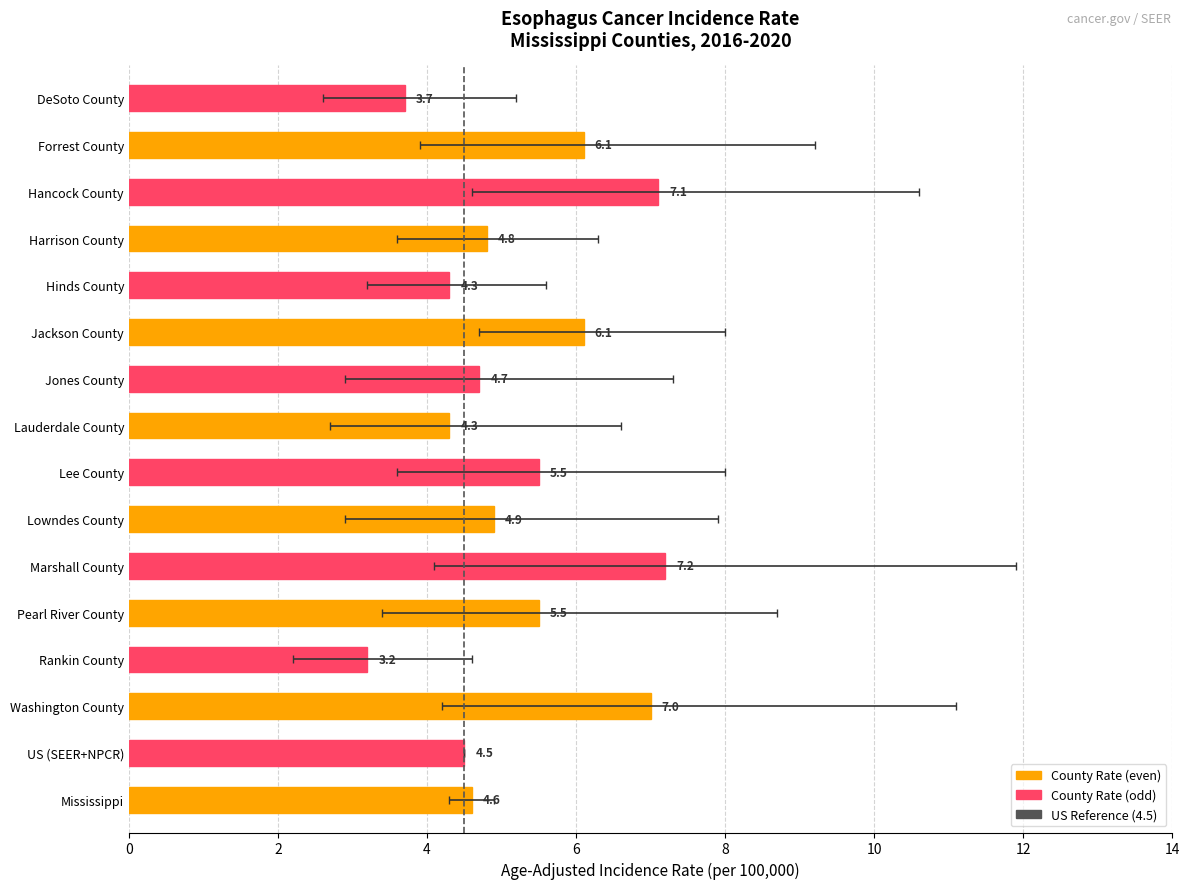

What is the smallest value displayed?

3.2